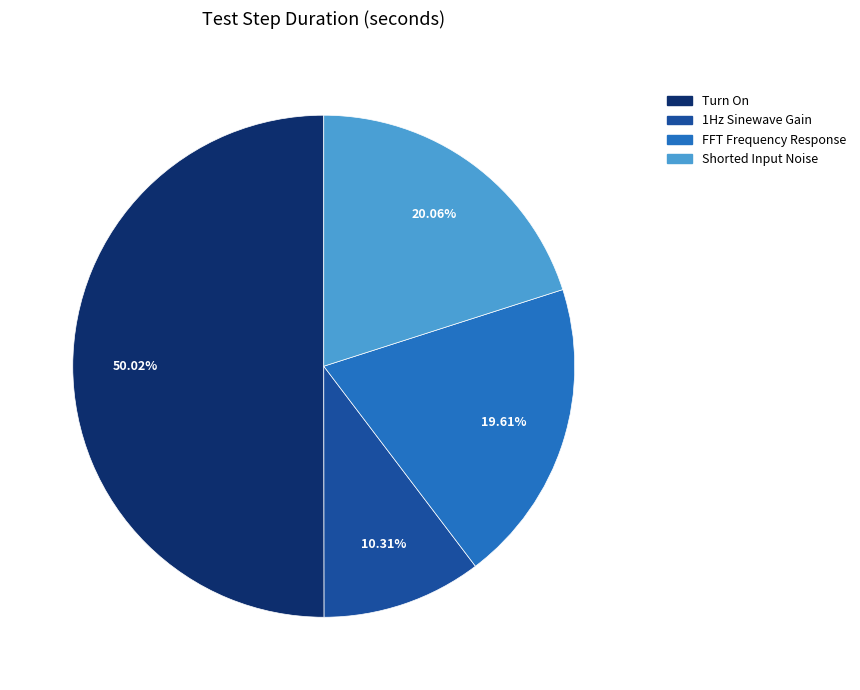

Count the number of slices in the pie.

4